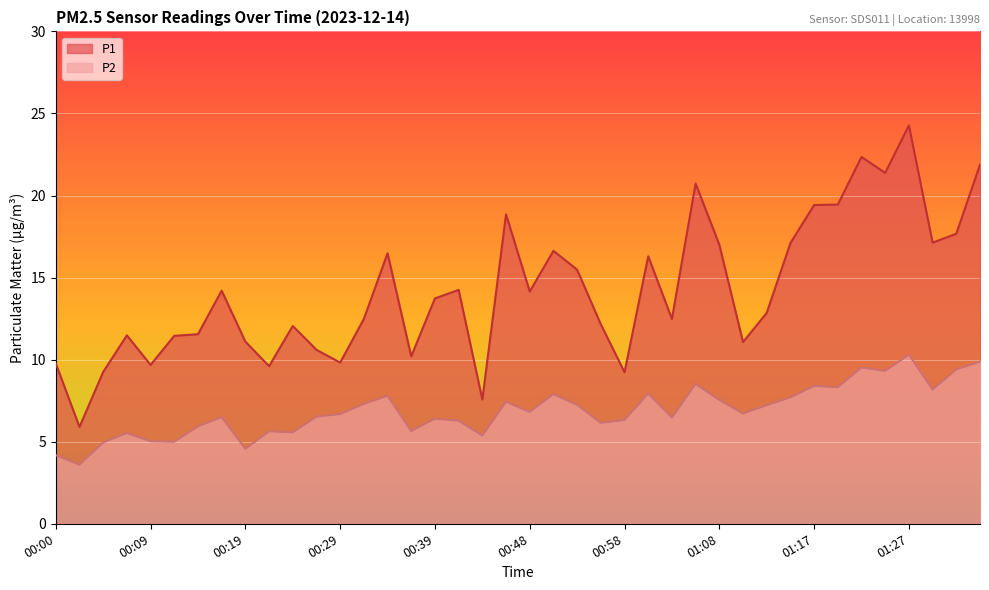

True or false: P1 has a value of 5.9 at 00:02.

True